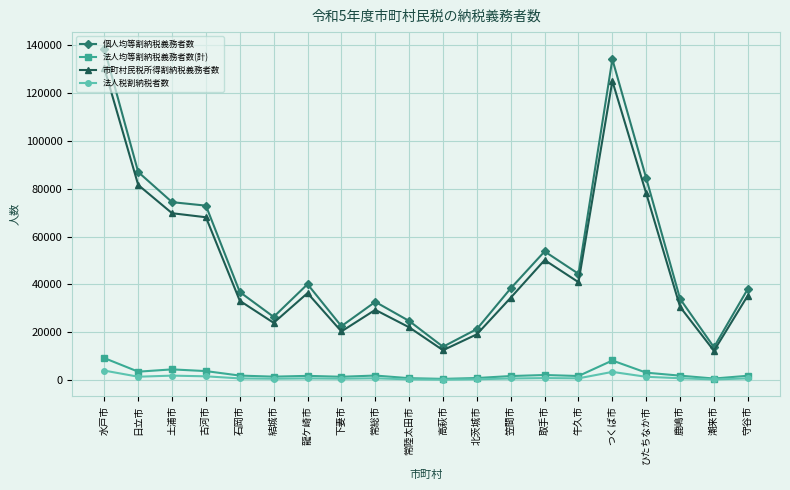

Where does the 法人税割納税者数 series first go above 759?

水戸市